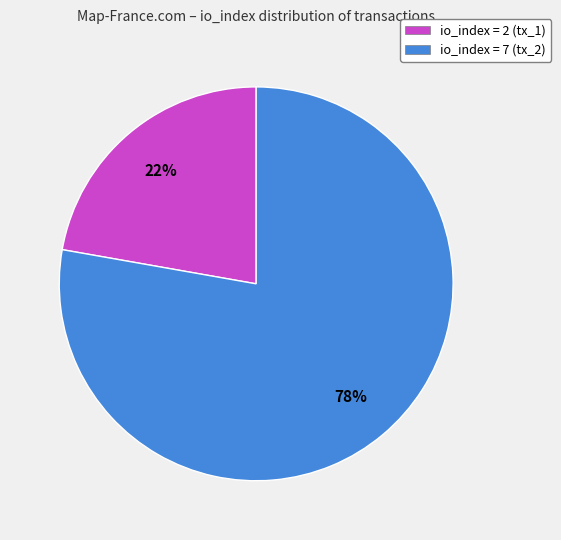

Is it true that io_index = 7 (tx_2) is 71% of the pie?

False